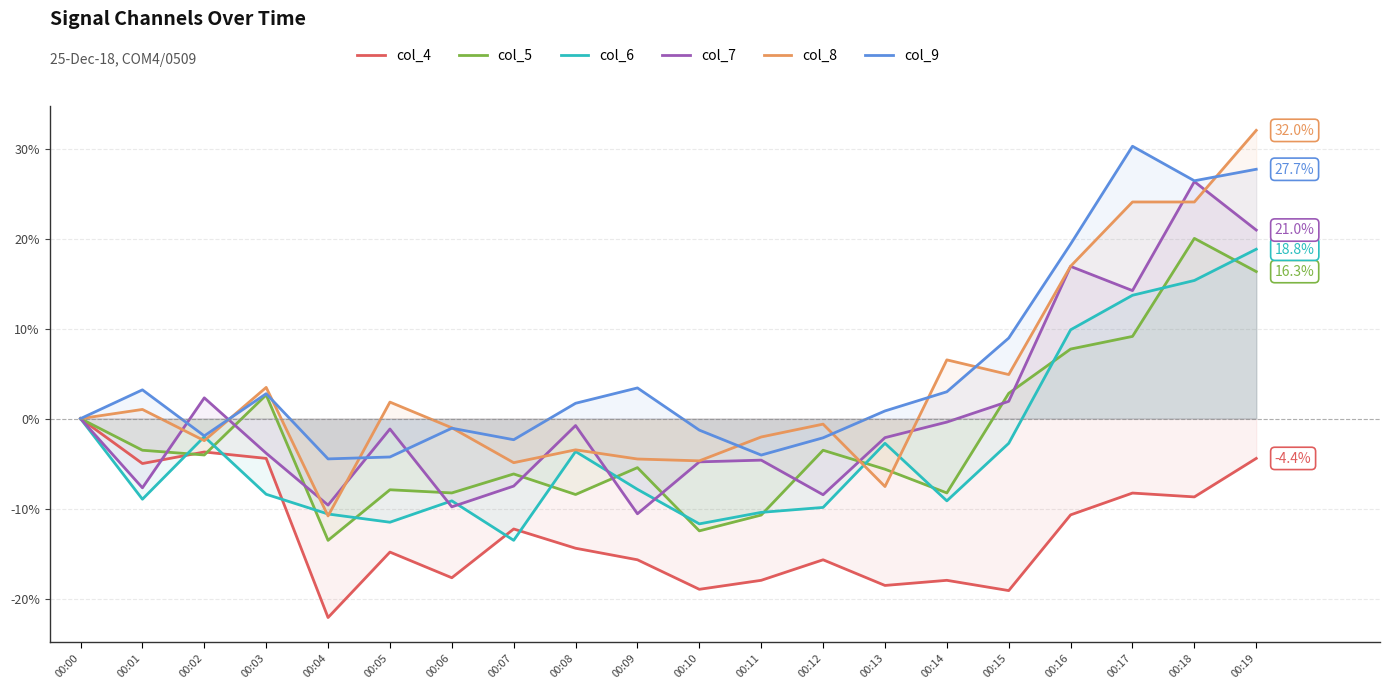

Where is col_5 nearest to the value 3?

00:15